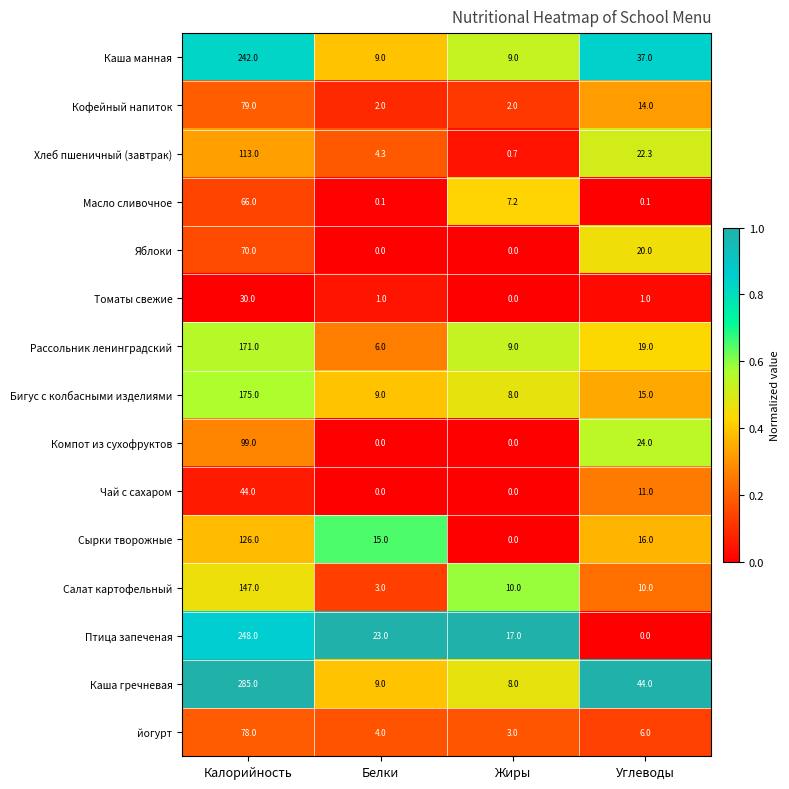

True or false: Бигус с колбасными изделиями has a value of 9.0 at Белки.

True